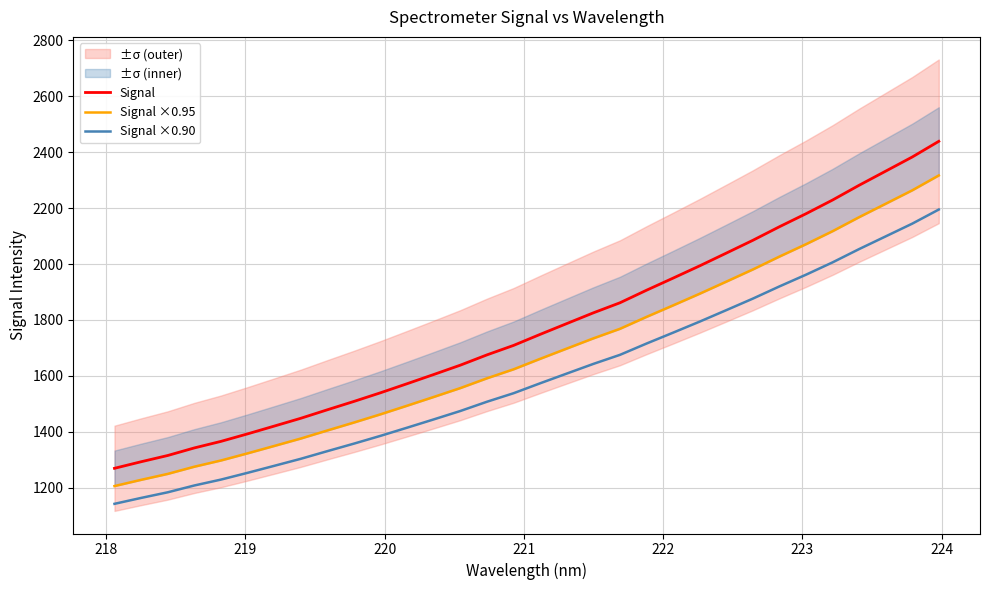

What is the lowest value of the Signal ×0.90 series?

1142.7